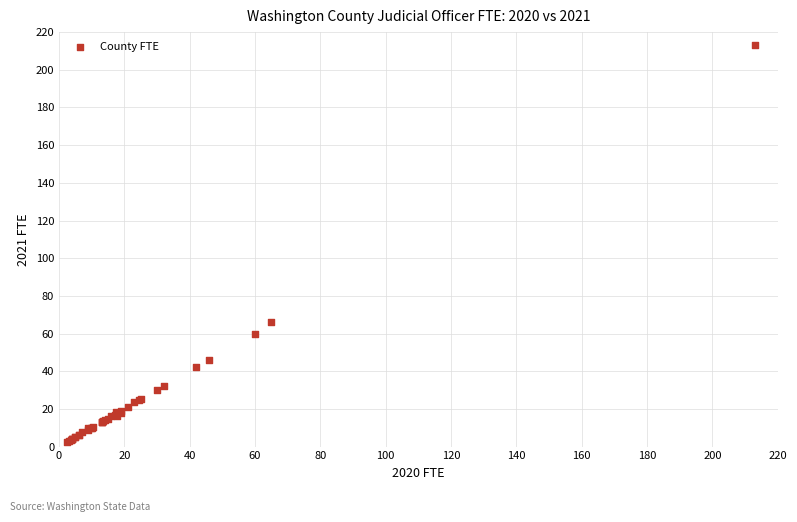

What Y value in the scatter plot is closest to 107?

66.0